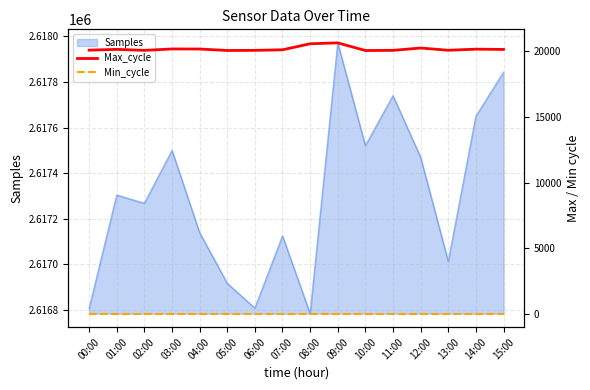

What is the minimum value for Samples?

2616784